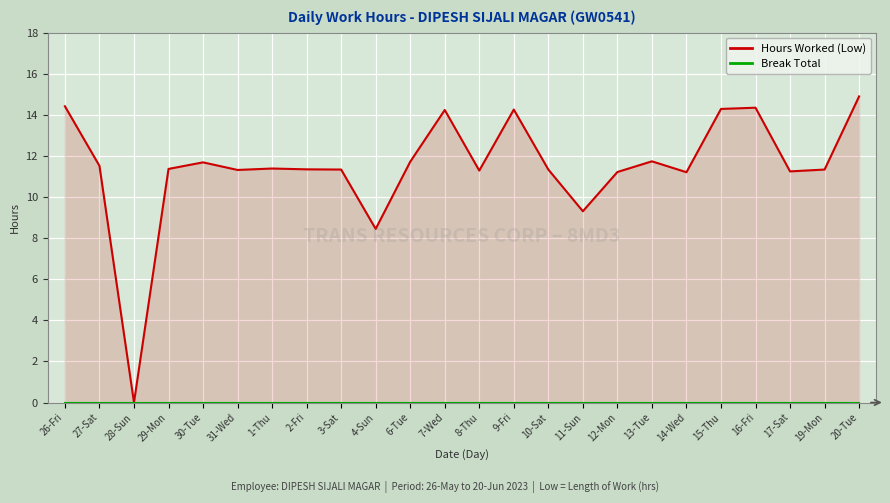

The value of Break Total at 4-Sun is 0.0. True or false?

True